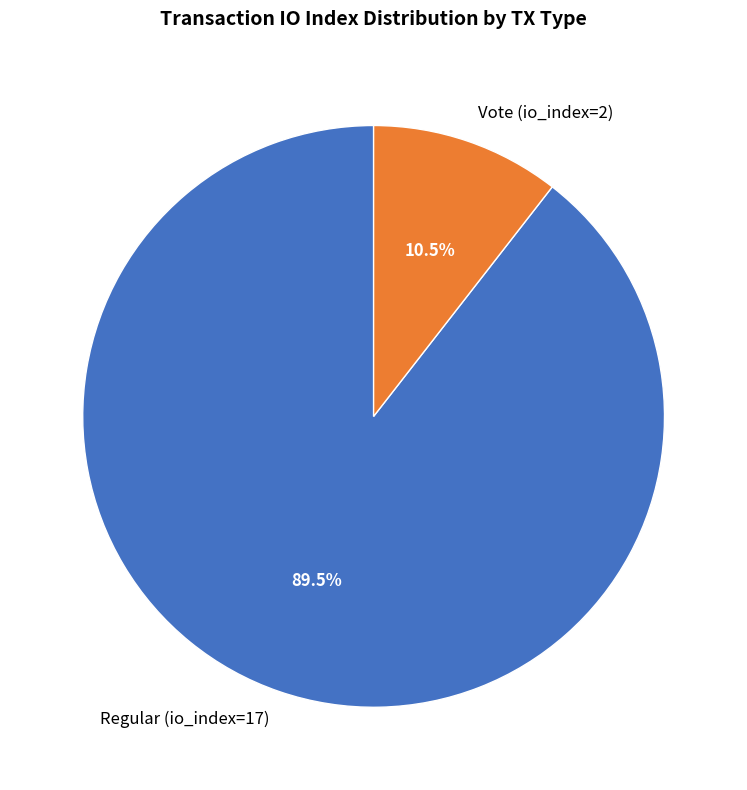

Which has a higher value, Regular (io_index=17) or Vote (io_index=2)?

Regular (io_index=17)